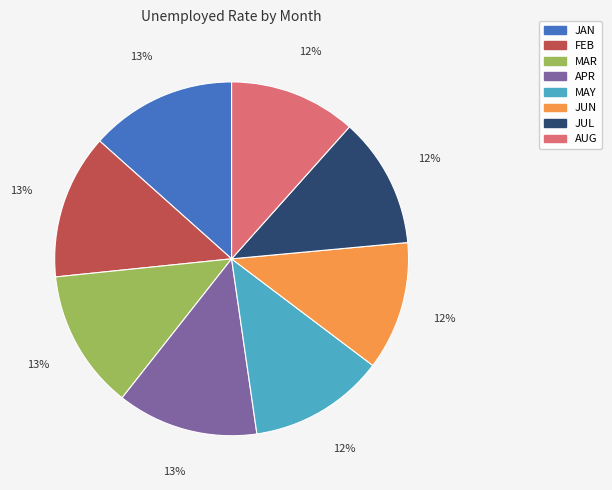

To the nearest percent, what is the average slice percentage?

12%